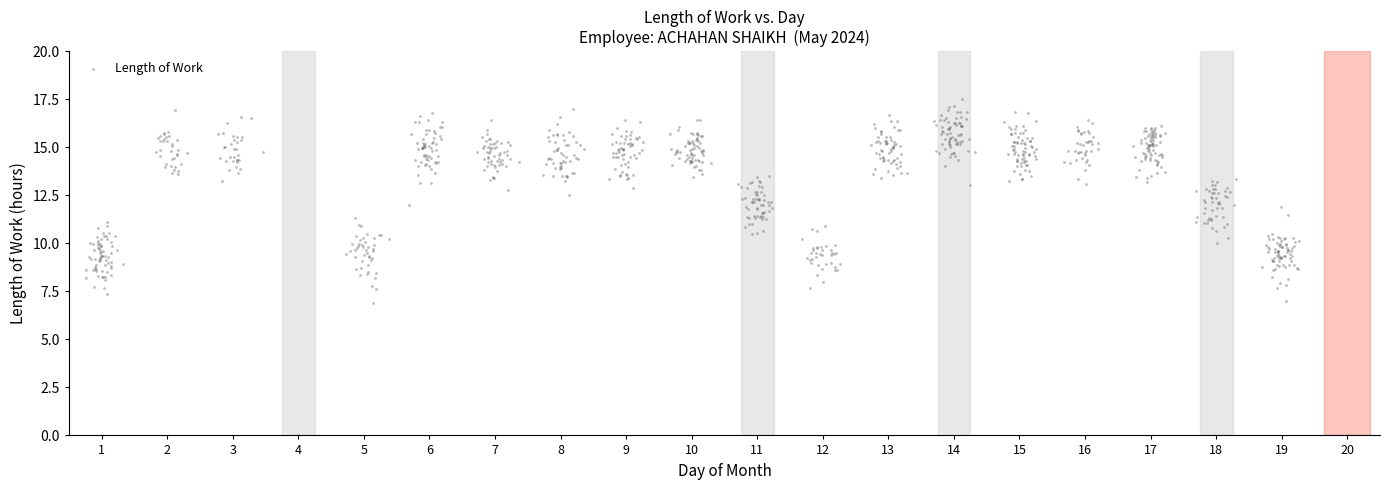

What is the range of Y values (max minus min)?

17.5